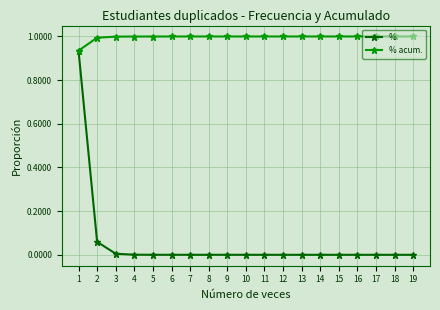

What is the maximum value shown in the chart?

1.0